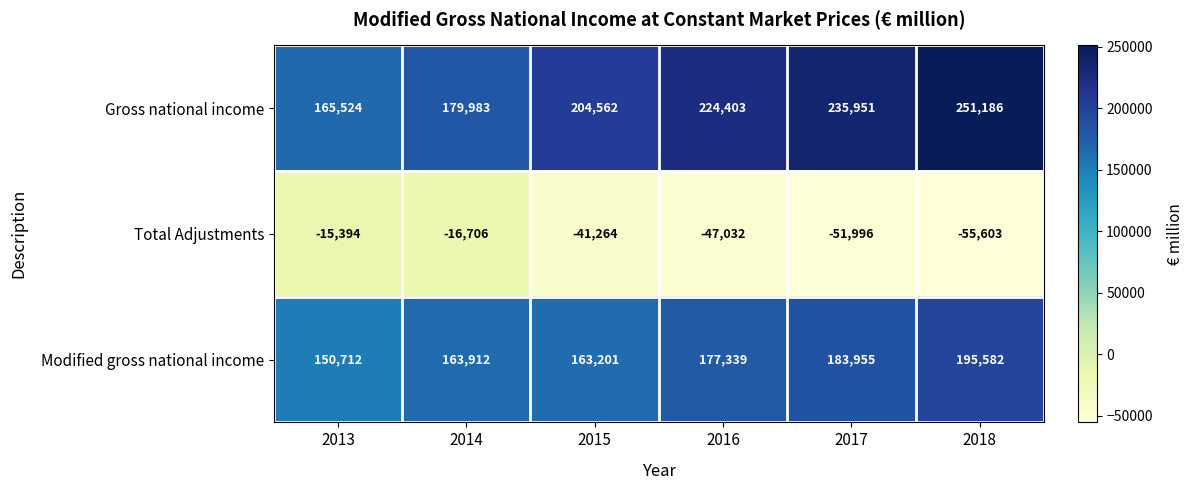

How many data points in Modified gross national income are less than 177339?

3